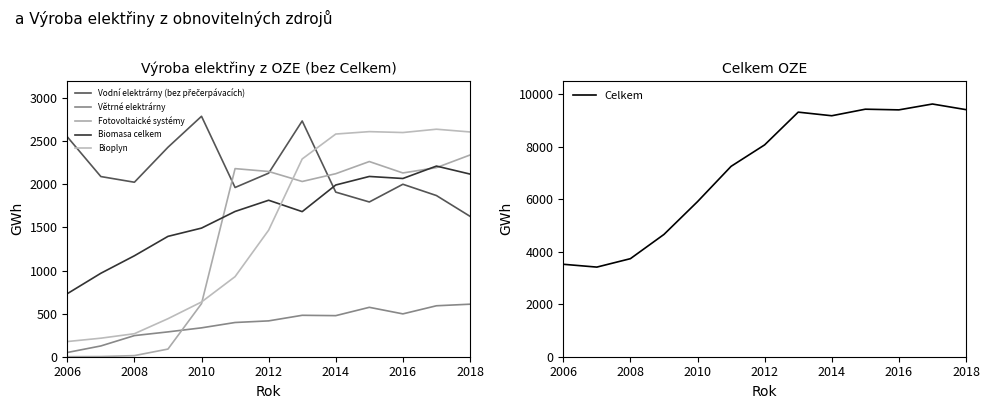

What is the sum of all Celkem values?

92847.6